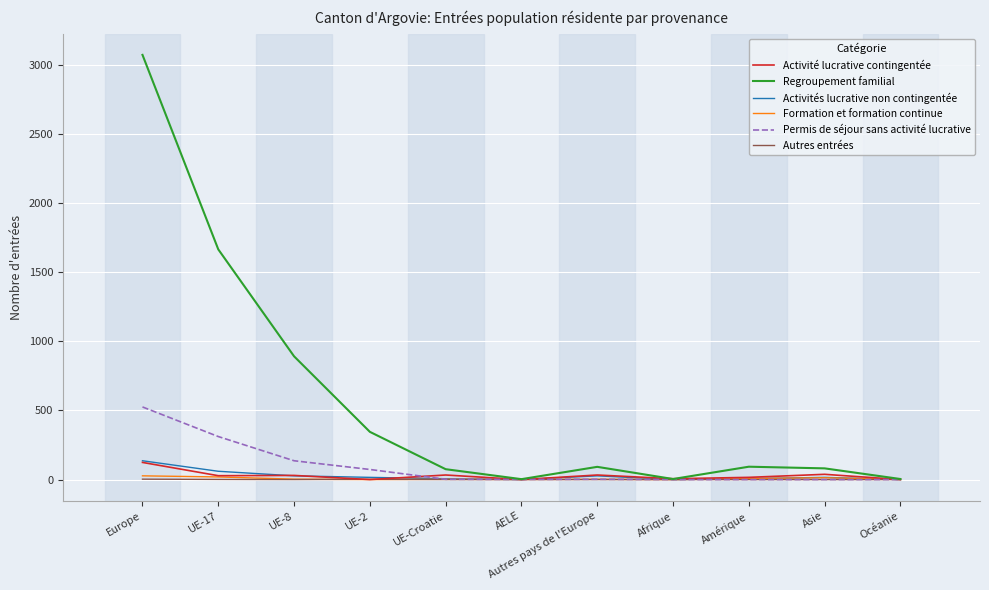

Which series has the largest range (max minus min)?

Regroupement familial